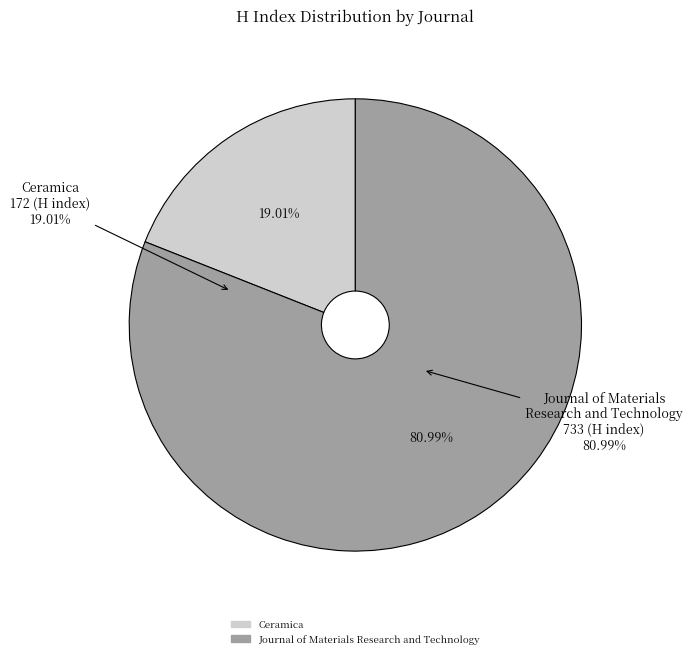

What percentage is the Journal of Materials Research and Technology slice, to the nearest percent?

81%